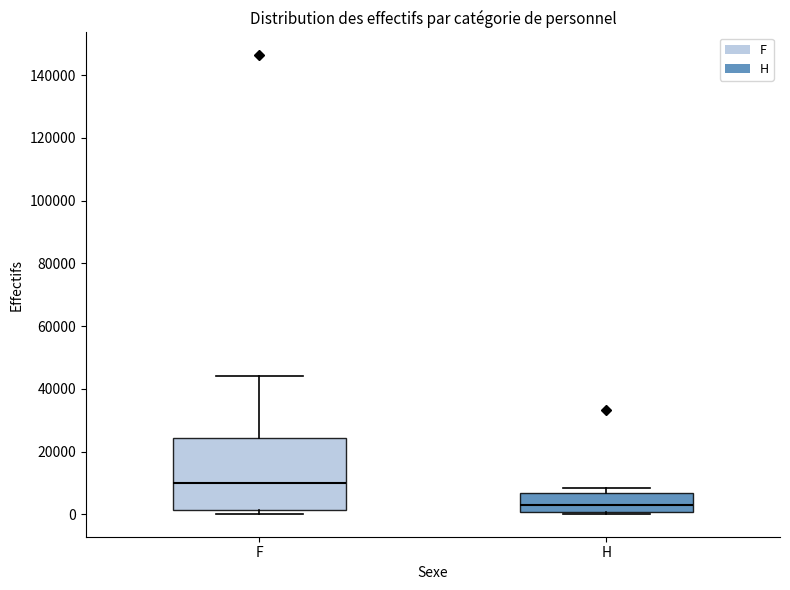

Comparing the boxes themselves (not the whiskers), which one is the tallest?

F